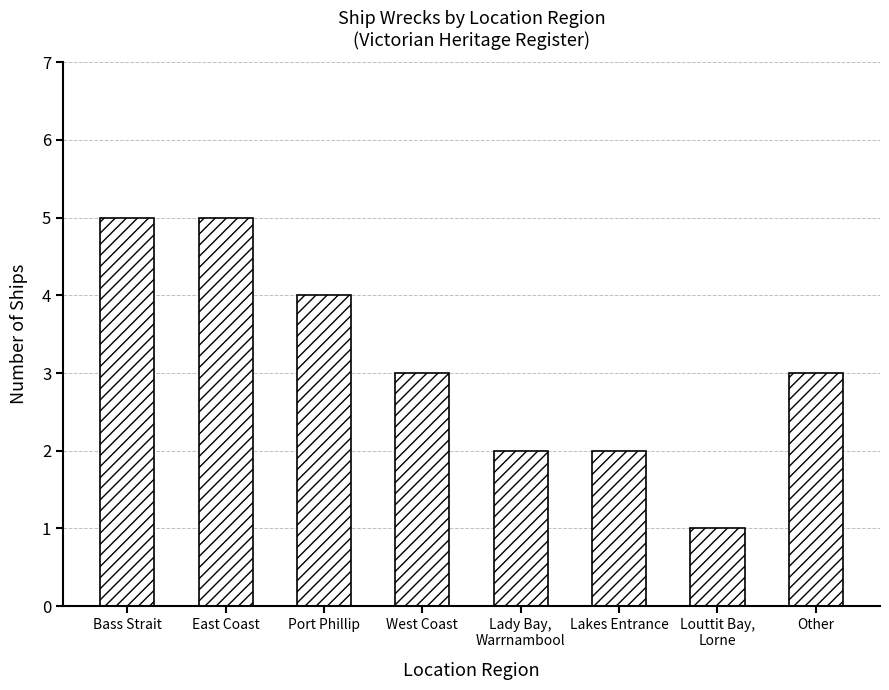

What is the difference between the maximum and minimum values?

4